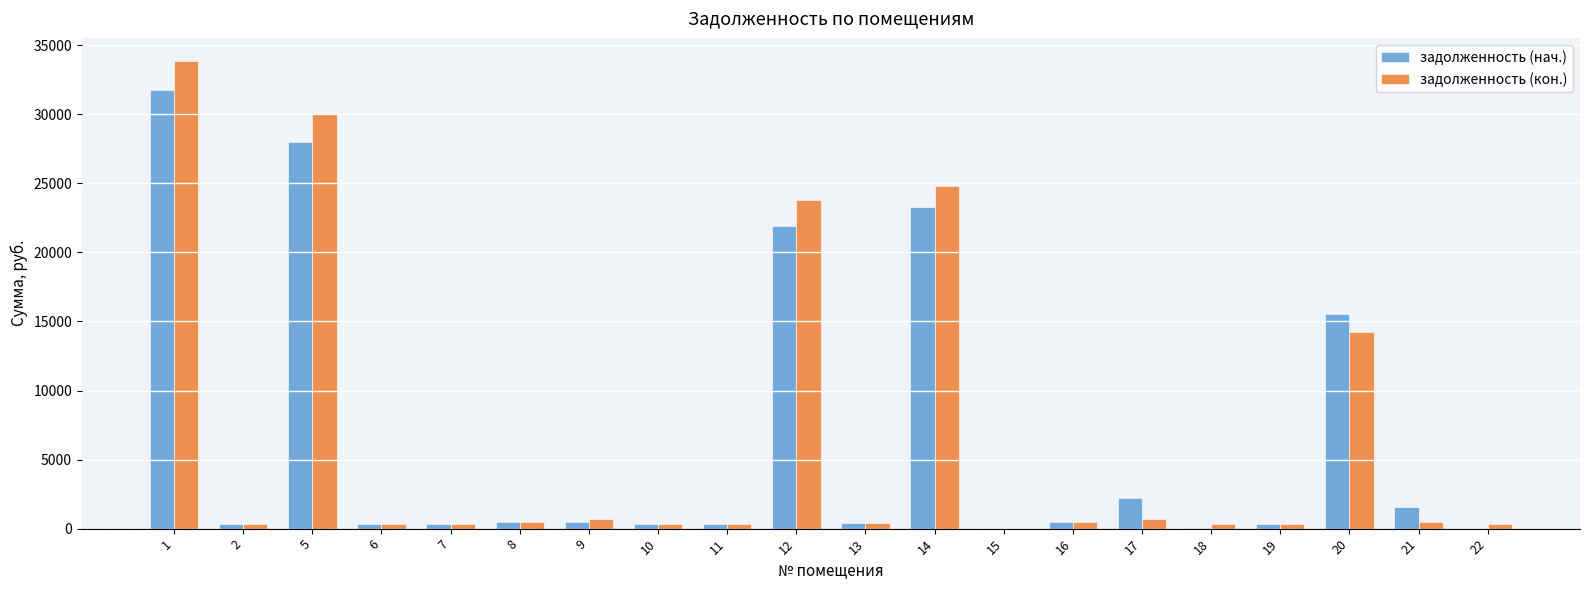

Between 5 and 6, which series saw the biggest shift?

задолженность (кон.)